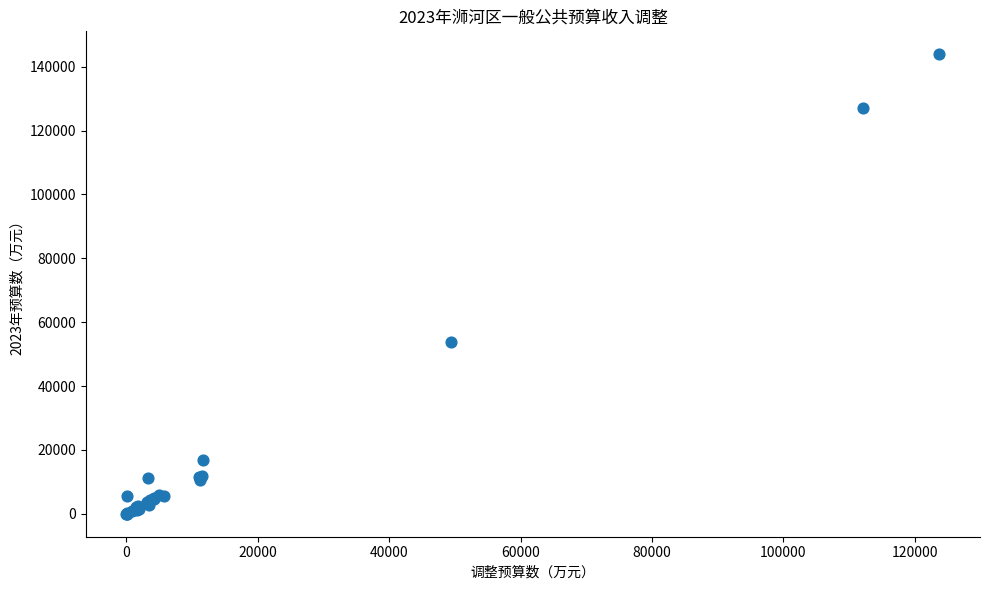

What Y value in the scatter plot is closest to 71950?

53742.0